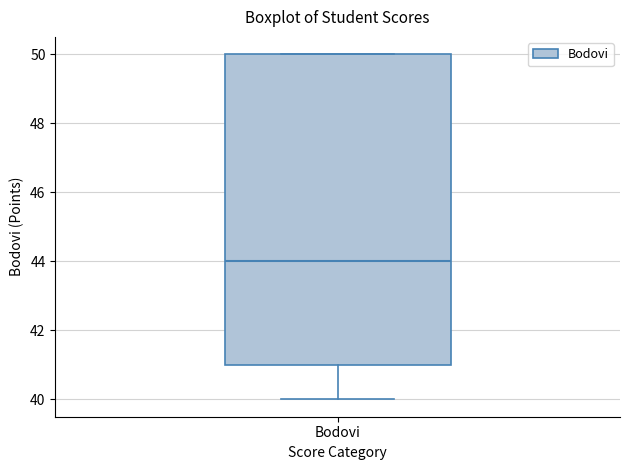

Read this box plot against the y-axis: the position of the median line, the range covered by the box, and the ends of both whiskers. The values are not printed on the chart, so give them approximately, as read against the axis.

median 44, box 41 to 50, whiskers 40 to 50